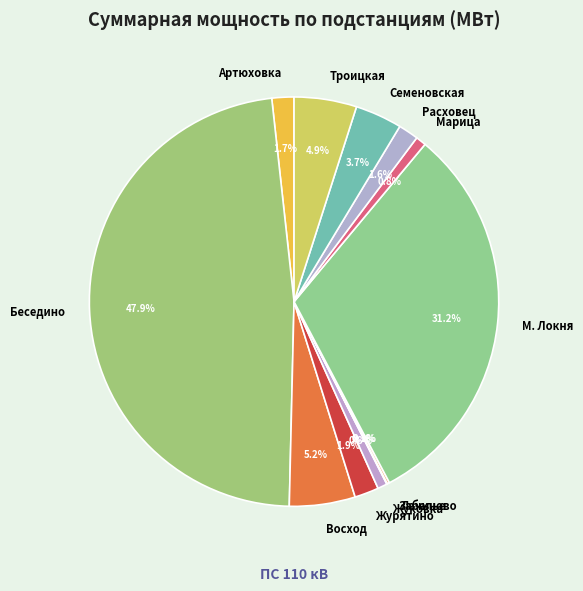

Which category has the biggest portion of the pie?

Беседино